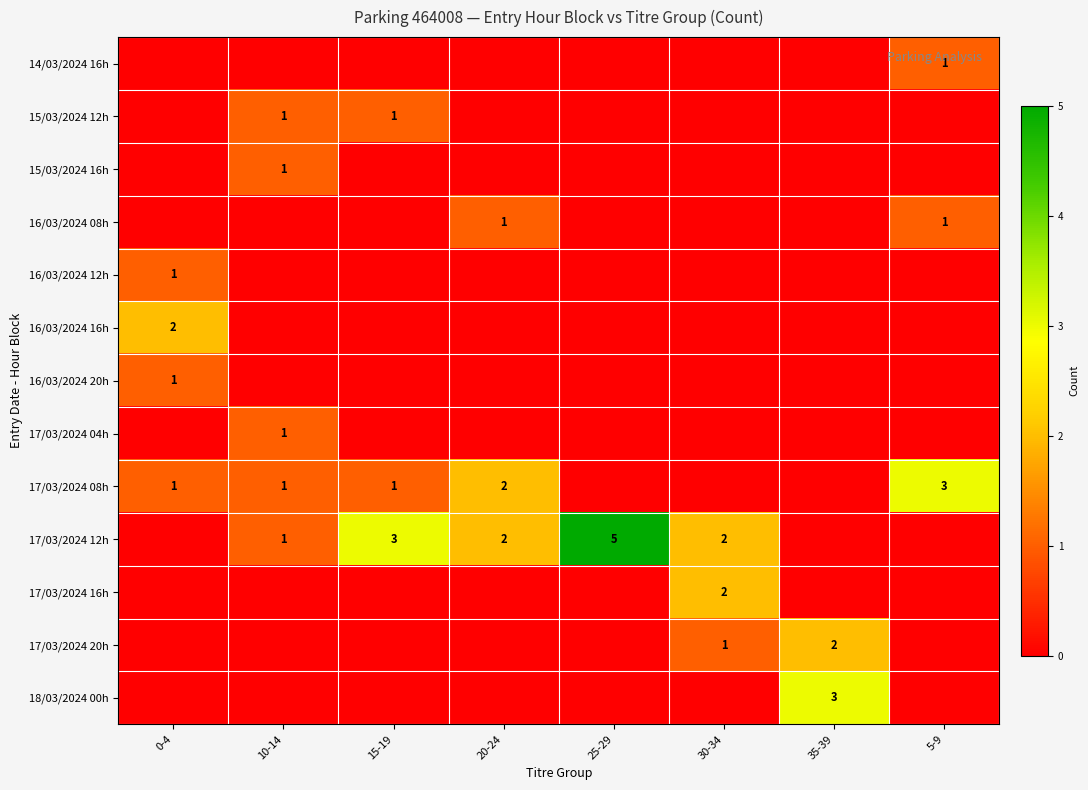

Is it true that 17/03/2024 12h equals 3 at 20-24?

False